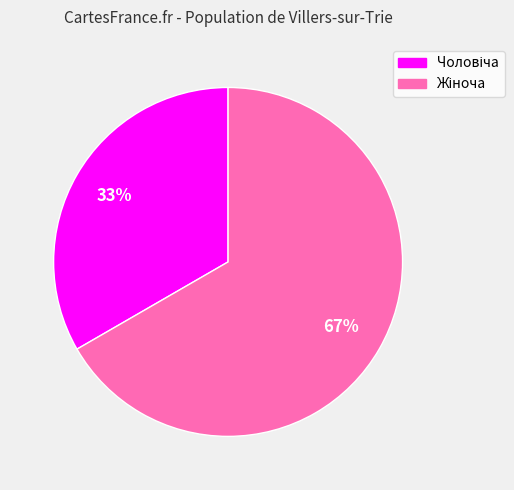

Is there a majority slice in this chart?

Yes